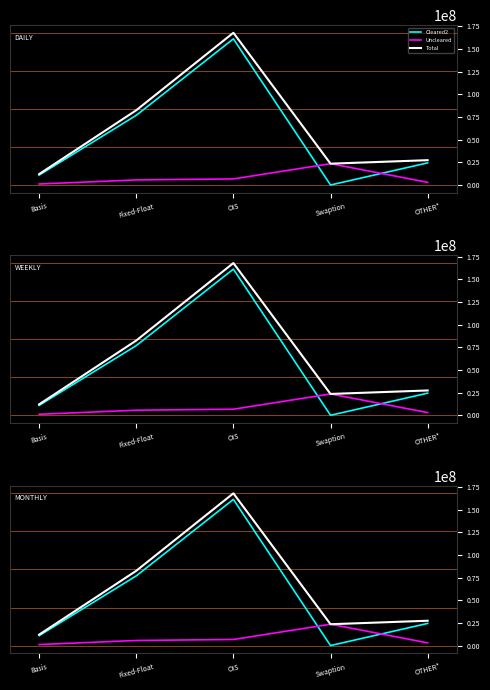

Which series has the largest total across all categories?

Total